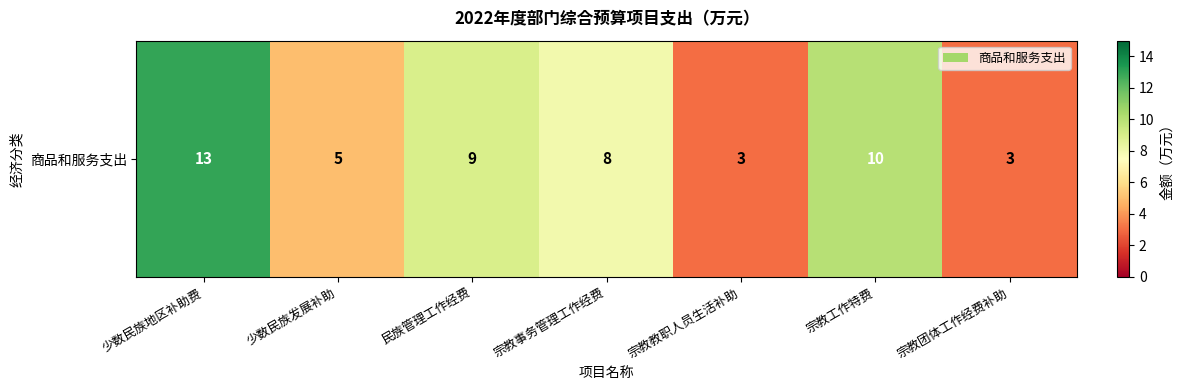

The chart shows a value of 5 at 少数民族发展补助. True or false?

True